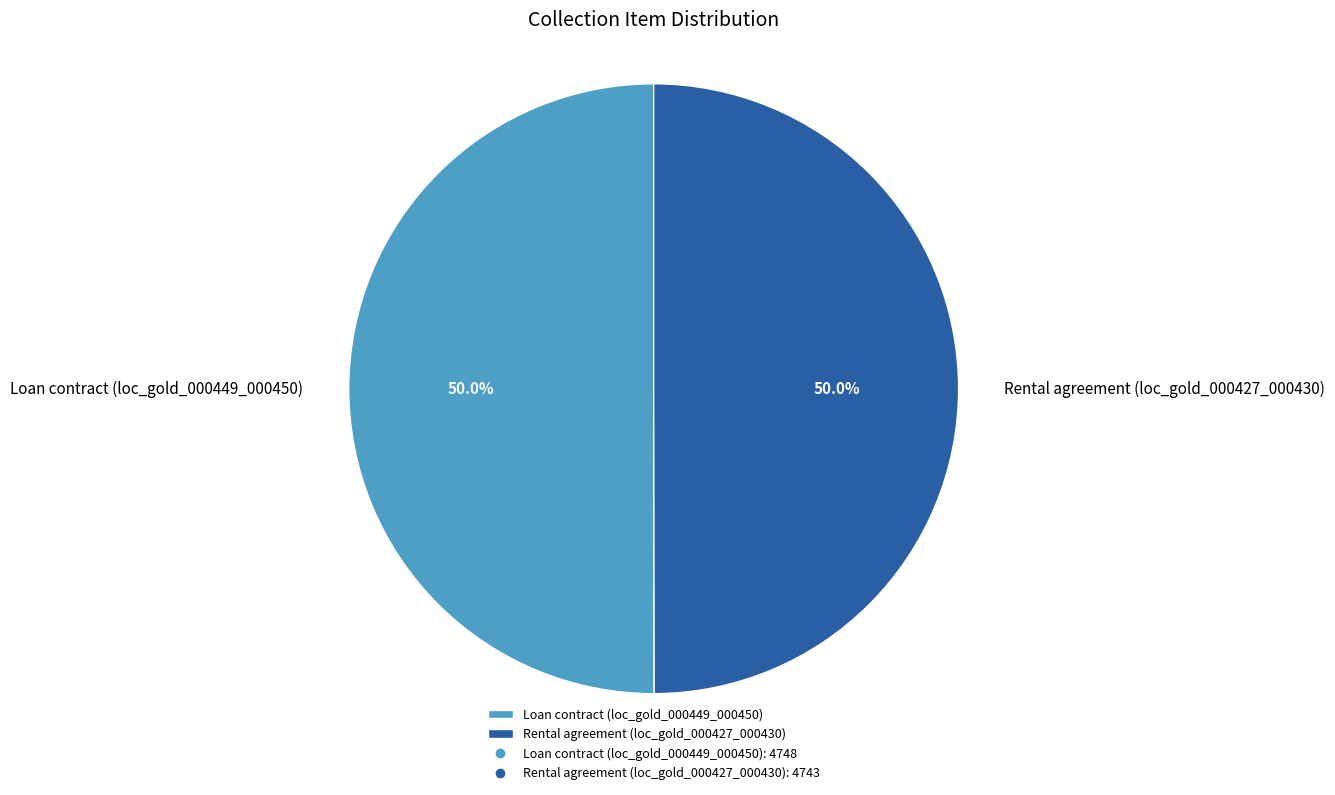

The Rental agreement (loc_gold_000427_000430) slice represents 50% of the pie. True or false?

True